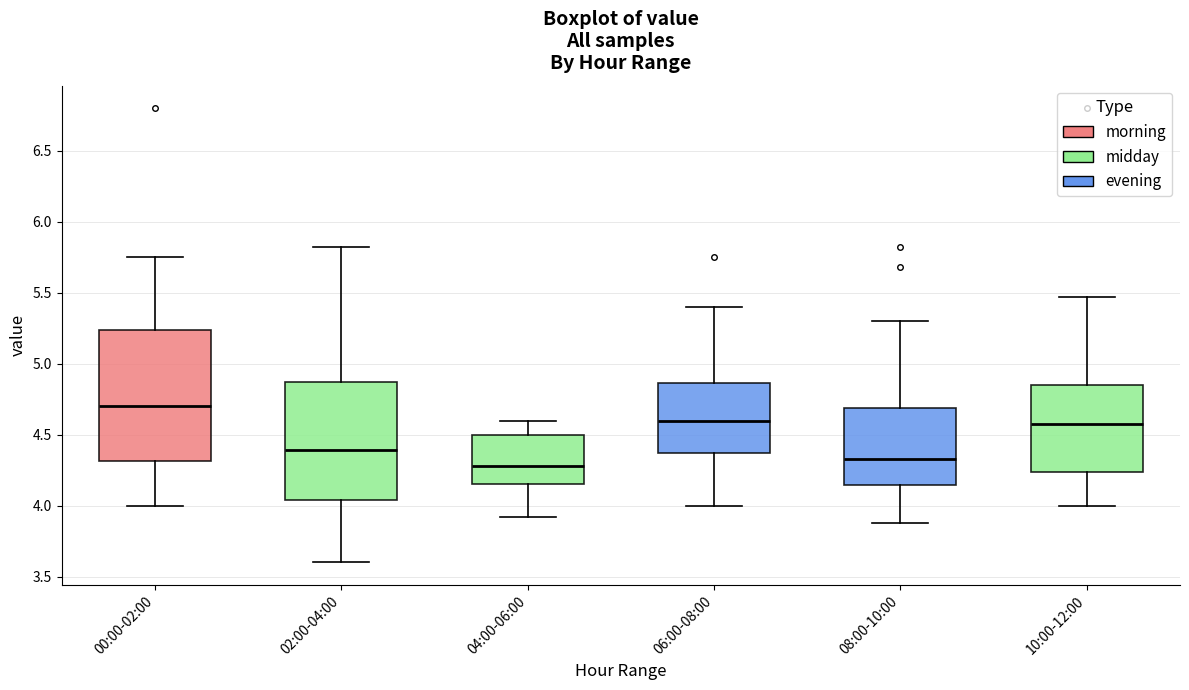

Reading left to right, read every box against the y-axis: the position of its median line, the range the box covers, and the ends of its whiskers. The values are not printed on the chart, so give them approximately, as read against the axis.

00:00-02:00: median 4.70, box 4.30 to 5.25, whiskers 4.00 to 5.75
02:00-04:00: median 4.40, box 4.05 to 4.90, whiskers 3.60 to 5.80
04:00-06:00: median 4.30, box 4.15 to 4.50, whiskers 3.90 to 4.60
06:00-08:00: median 4.60, box 4.35 to 4.85, whiskers 4.00 to 5.40
08:00-10:00: median 4.35, box 4.15 to 4.70, whiskers 3.90 to 5.30
10:00-12:00: median 4.60, box 4.25 to 4.85, whiskers 4.00 to 5.45